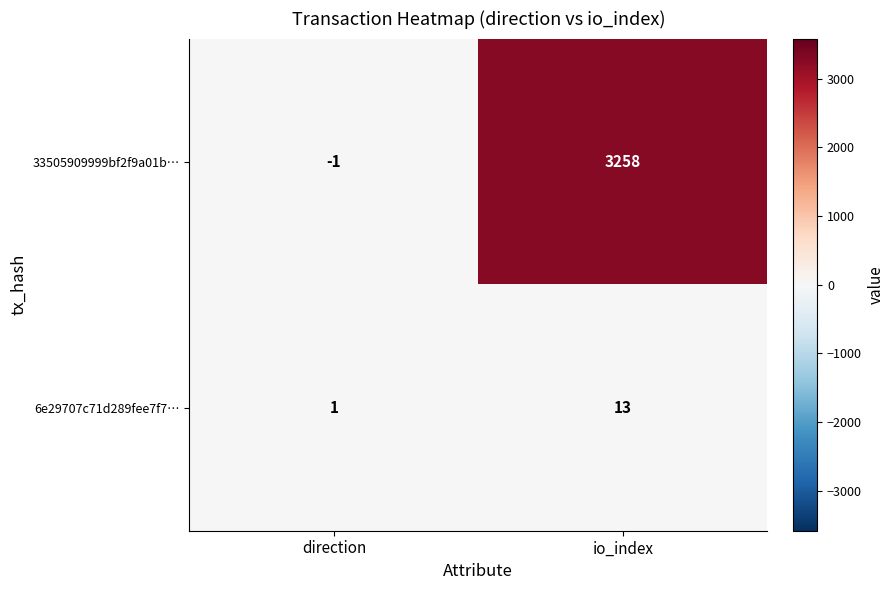

How many data points does each series have?

2